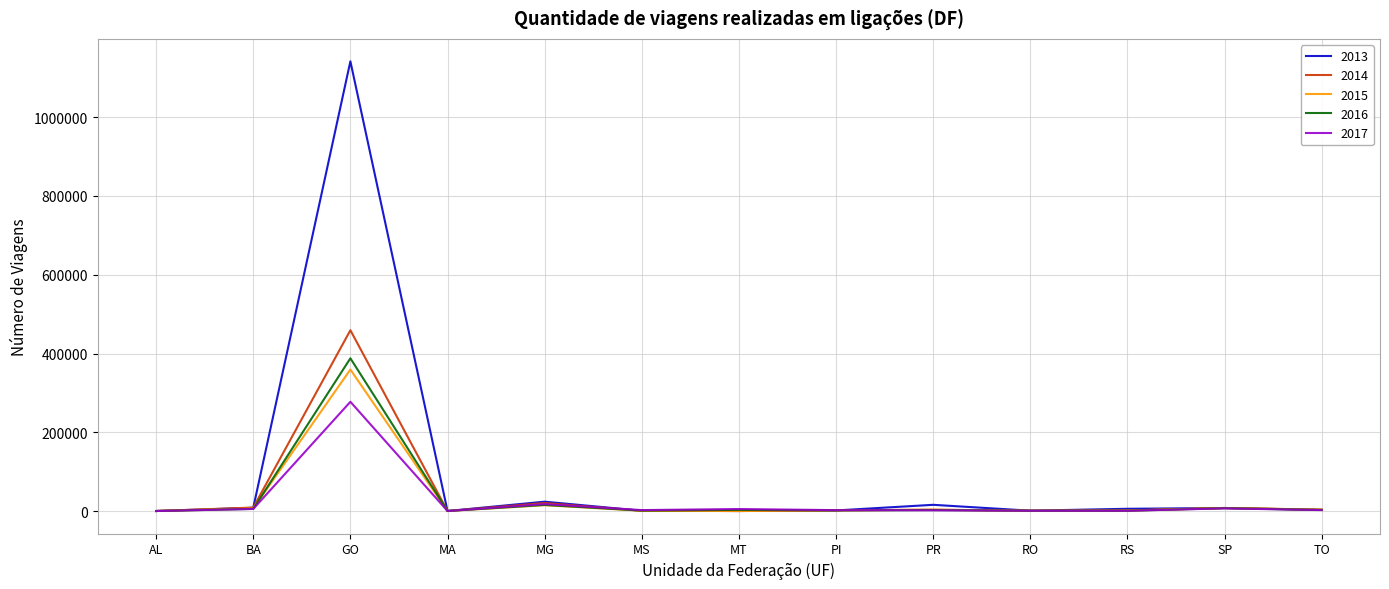

Which series has the largest total across all categories?

2013